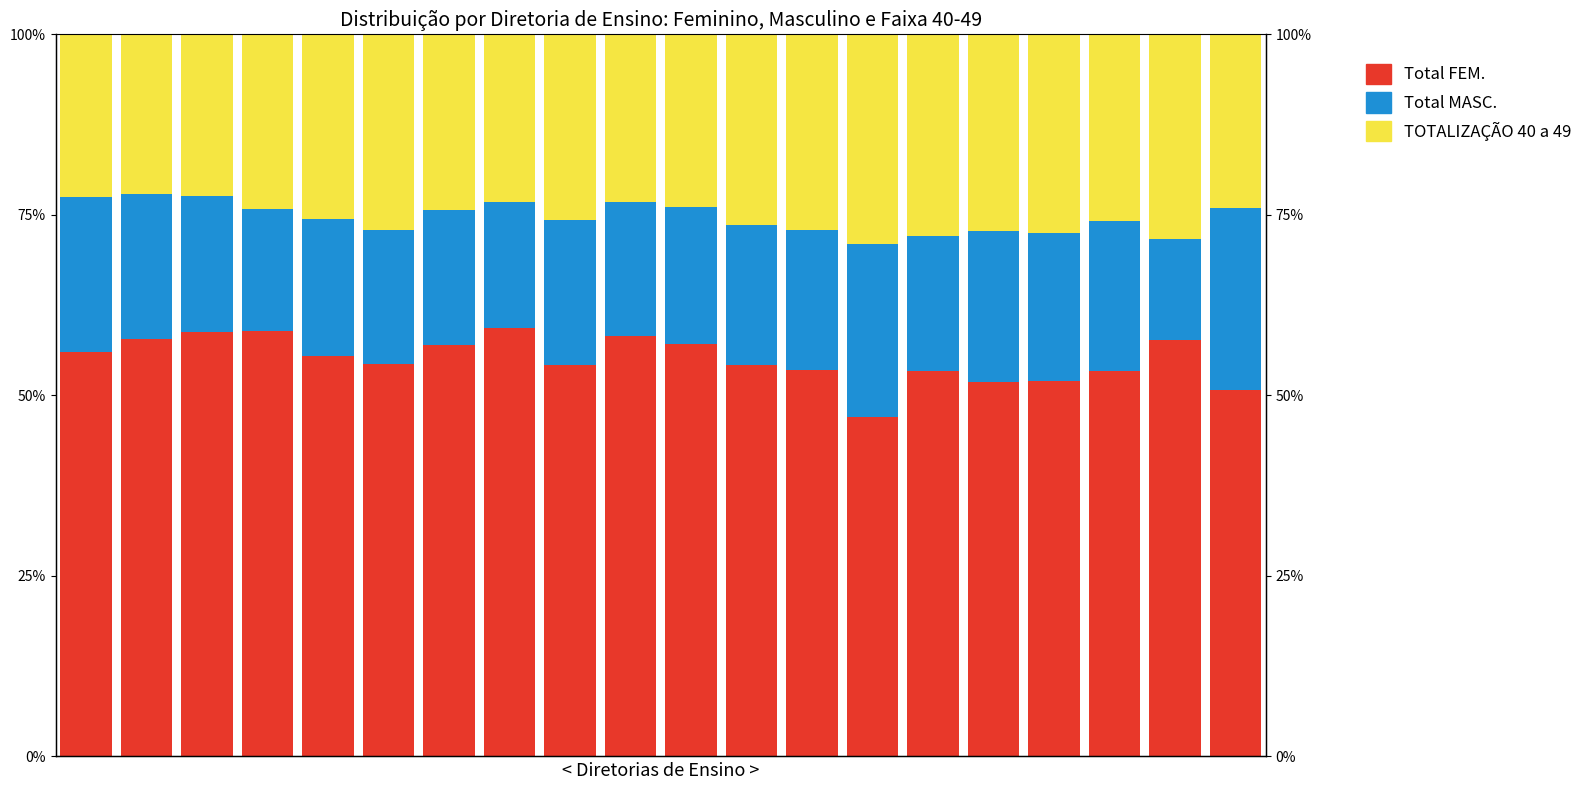

What is the sum of all Total MASC. values?

391.2